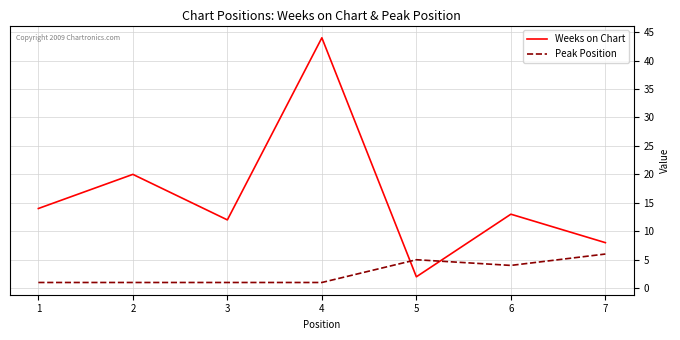

How many times do Peak Position and Weeks on Chart cross each other?

2